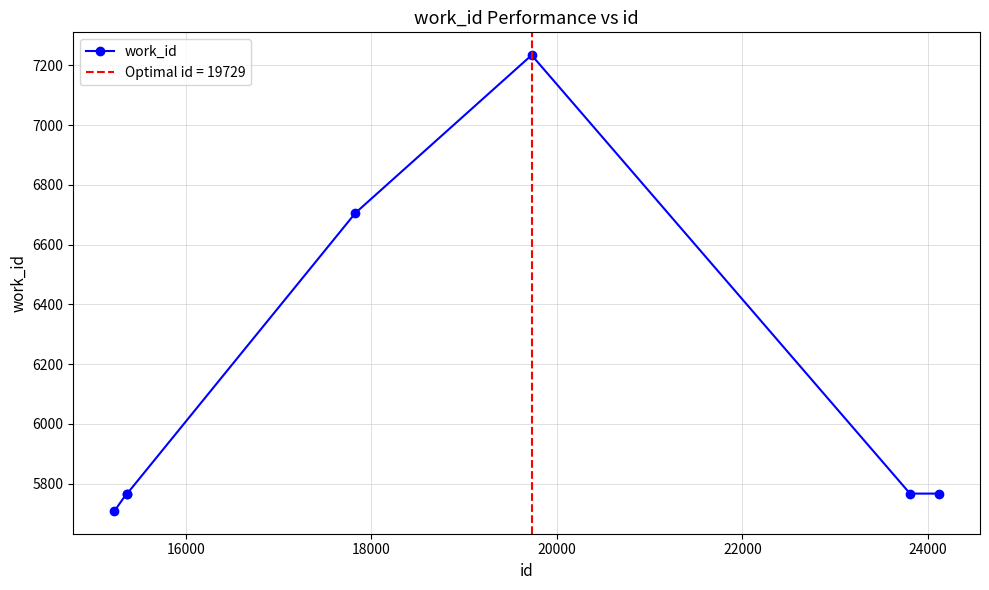

What is the value of the work_id point at the 5th from the left?

7234